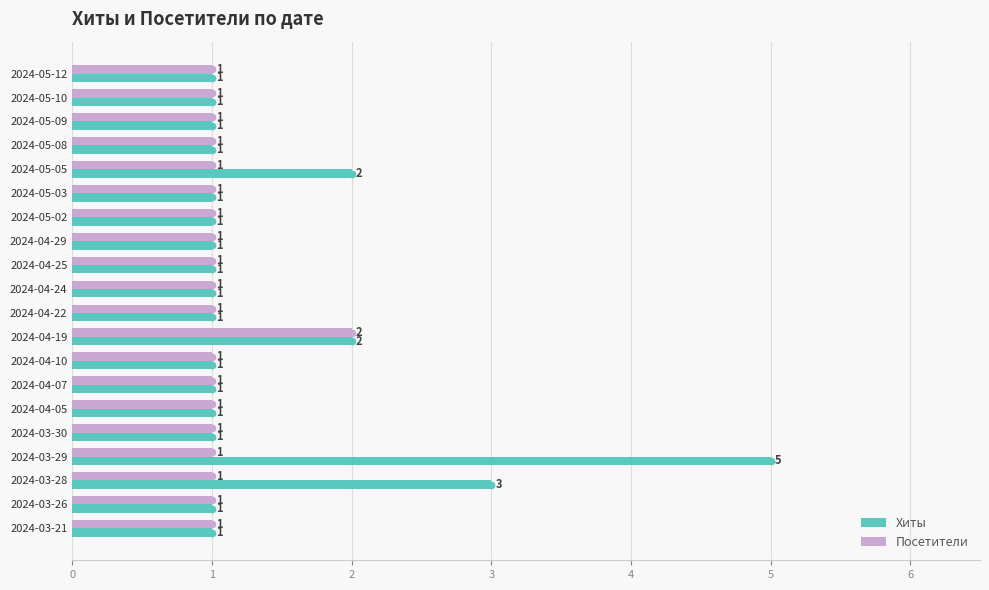

List the series in order of their peak value, highest first.

Хиты, Посетители